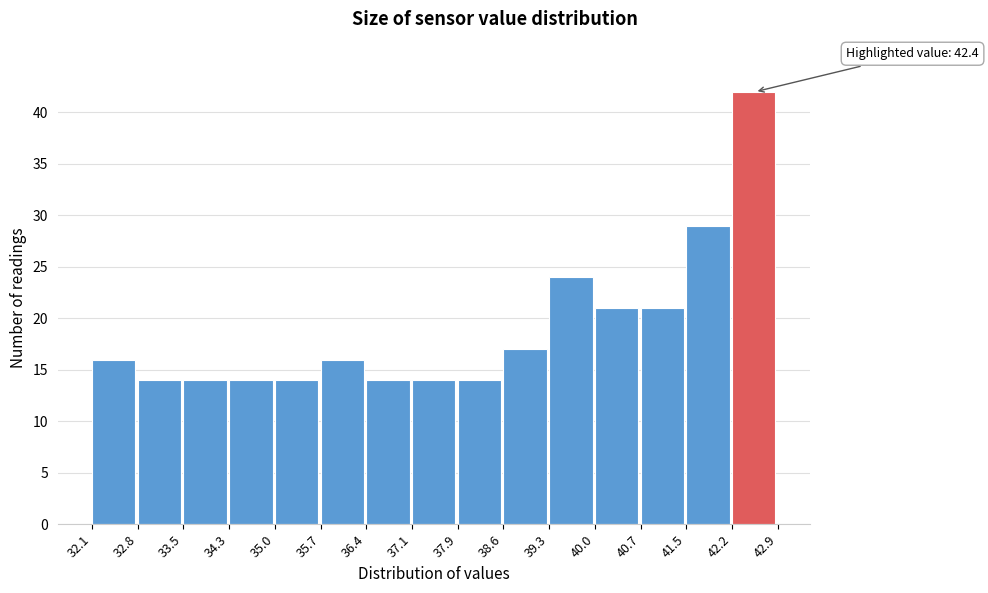

Which range on the x-axis has the tallest bar?

42.2 to 42.9